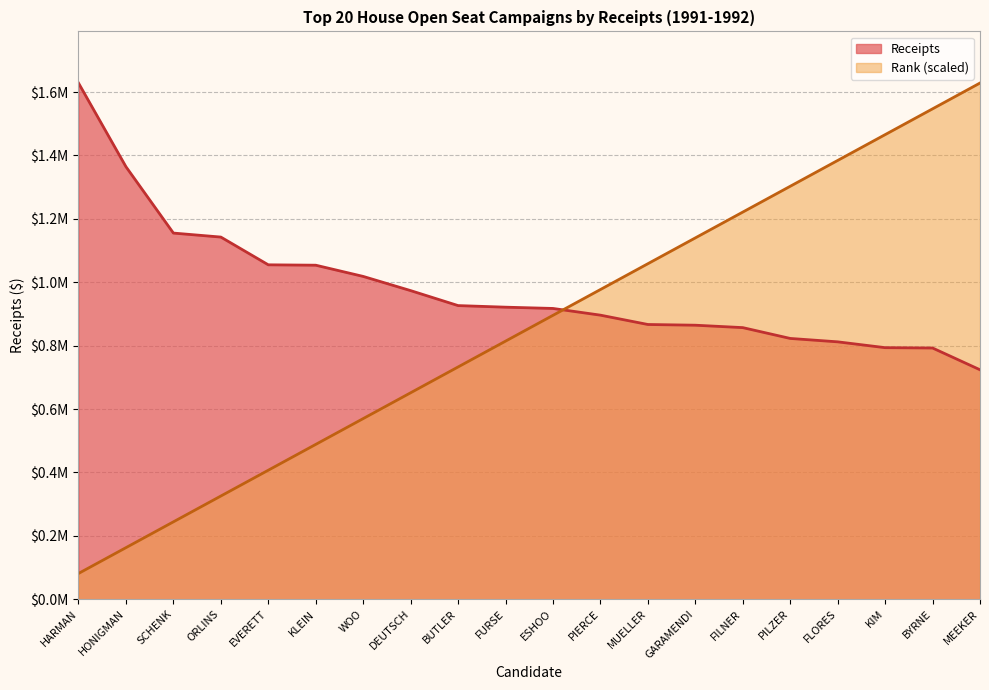

The value of Receipts at ESHOO is 309399.3. True or false?

False